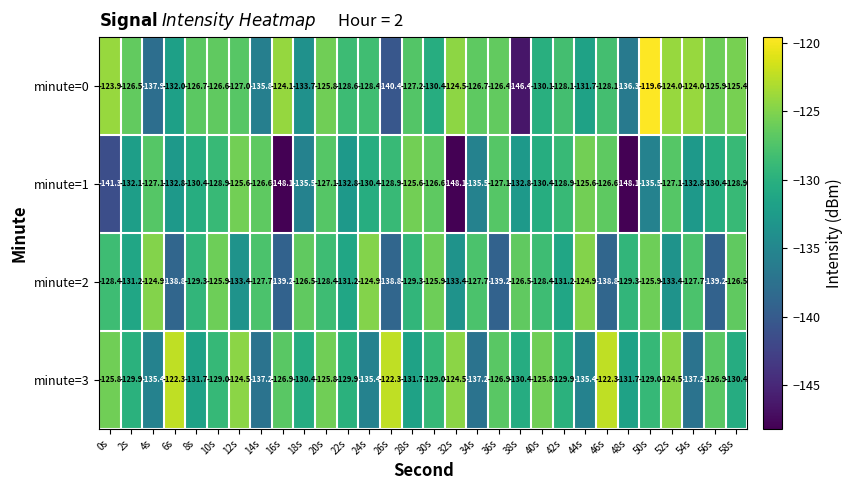

At which category is the sum across all series the highest?

20s